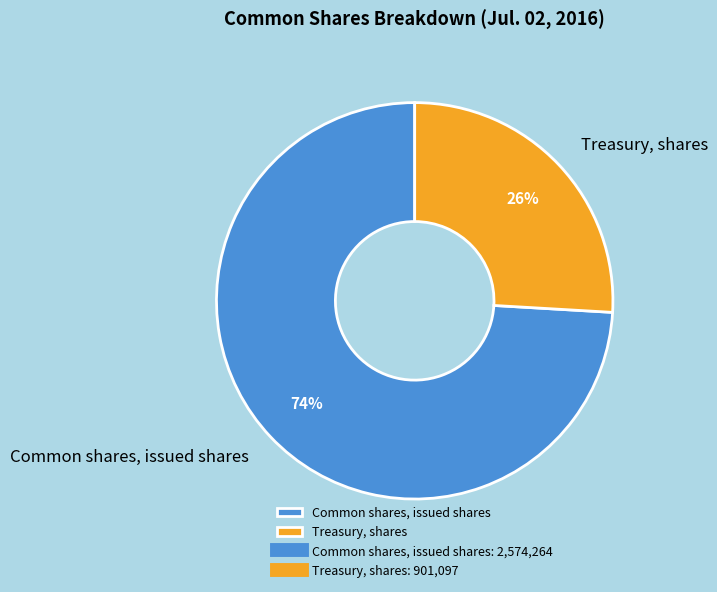

To the nearest percent, what is the combined percentage of Treasury, shares and Common shares, issued shares?

100%